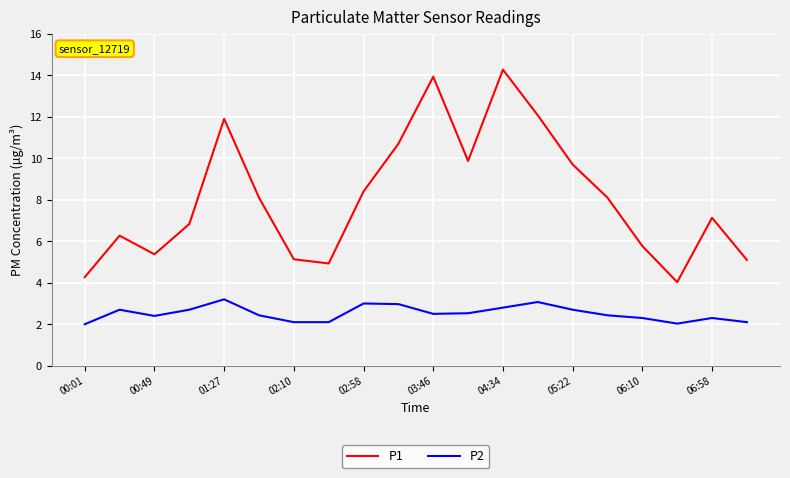

What is the minimum value for P2?

2.0